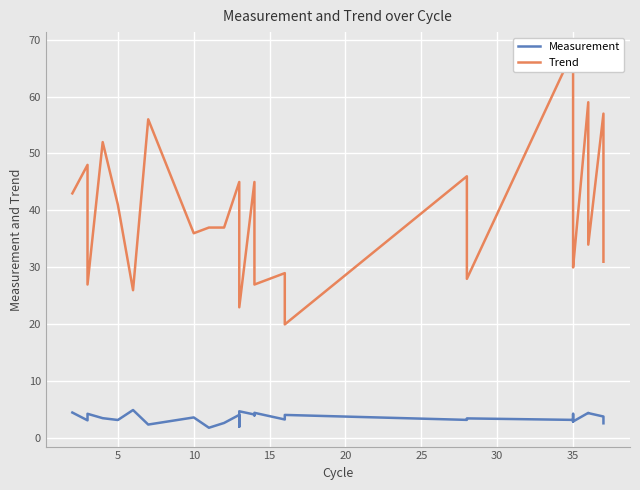

True or false: Trend and Measurement cross at least once.

False